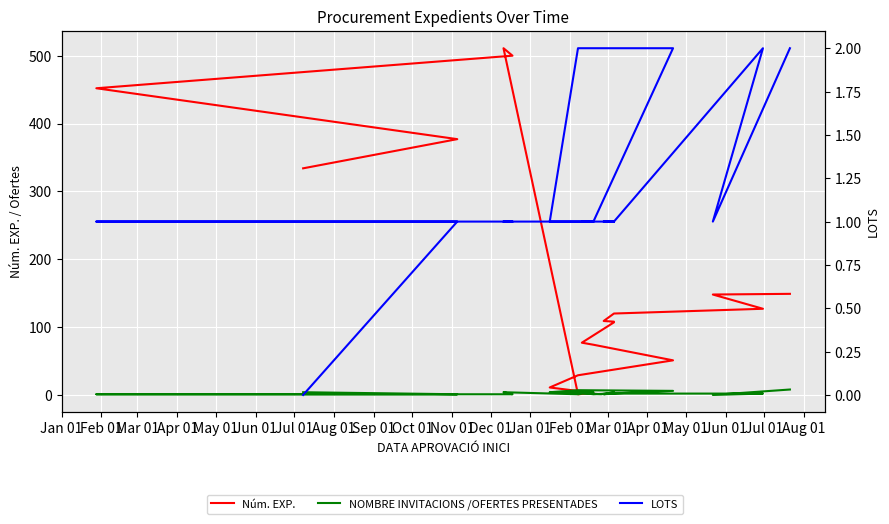

How many series are shown in this chart?

3